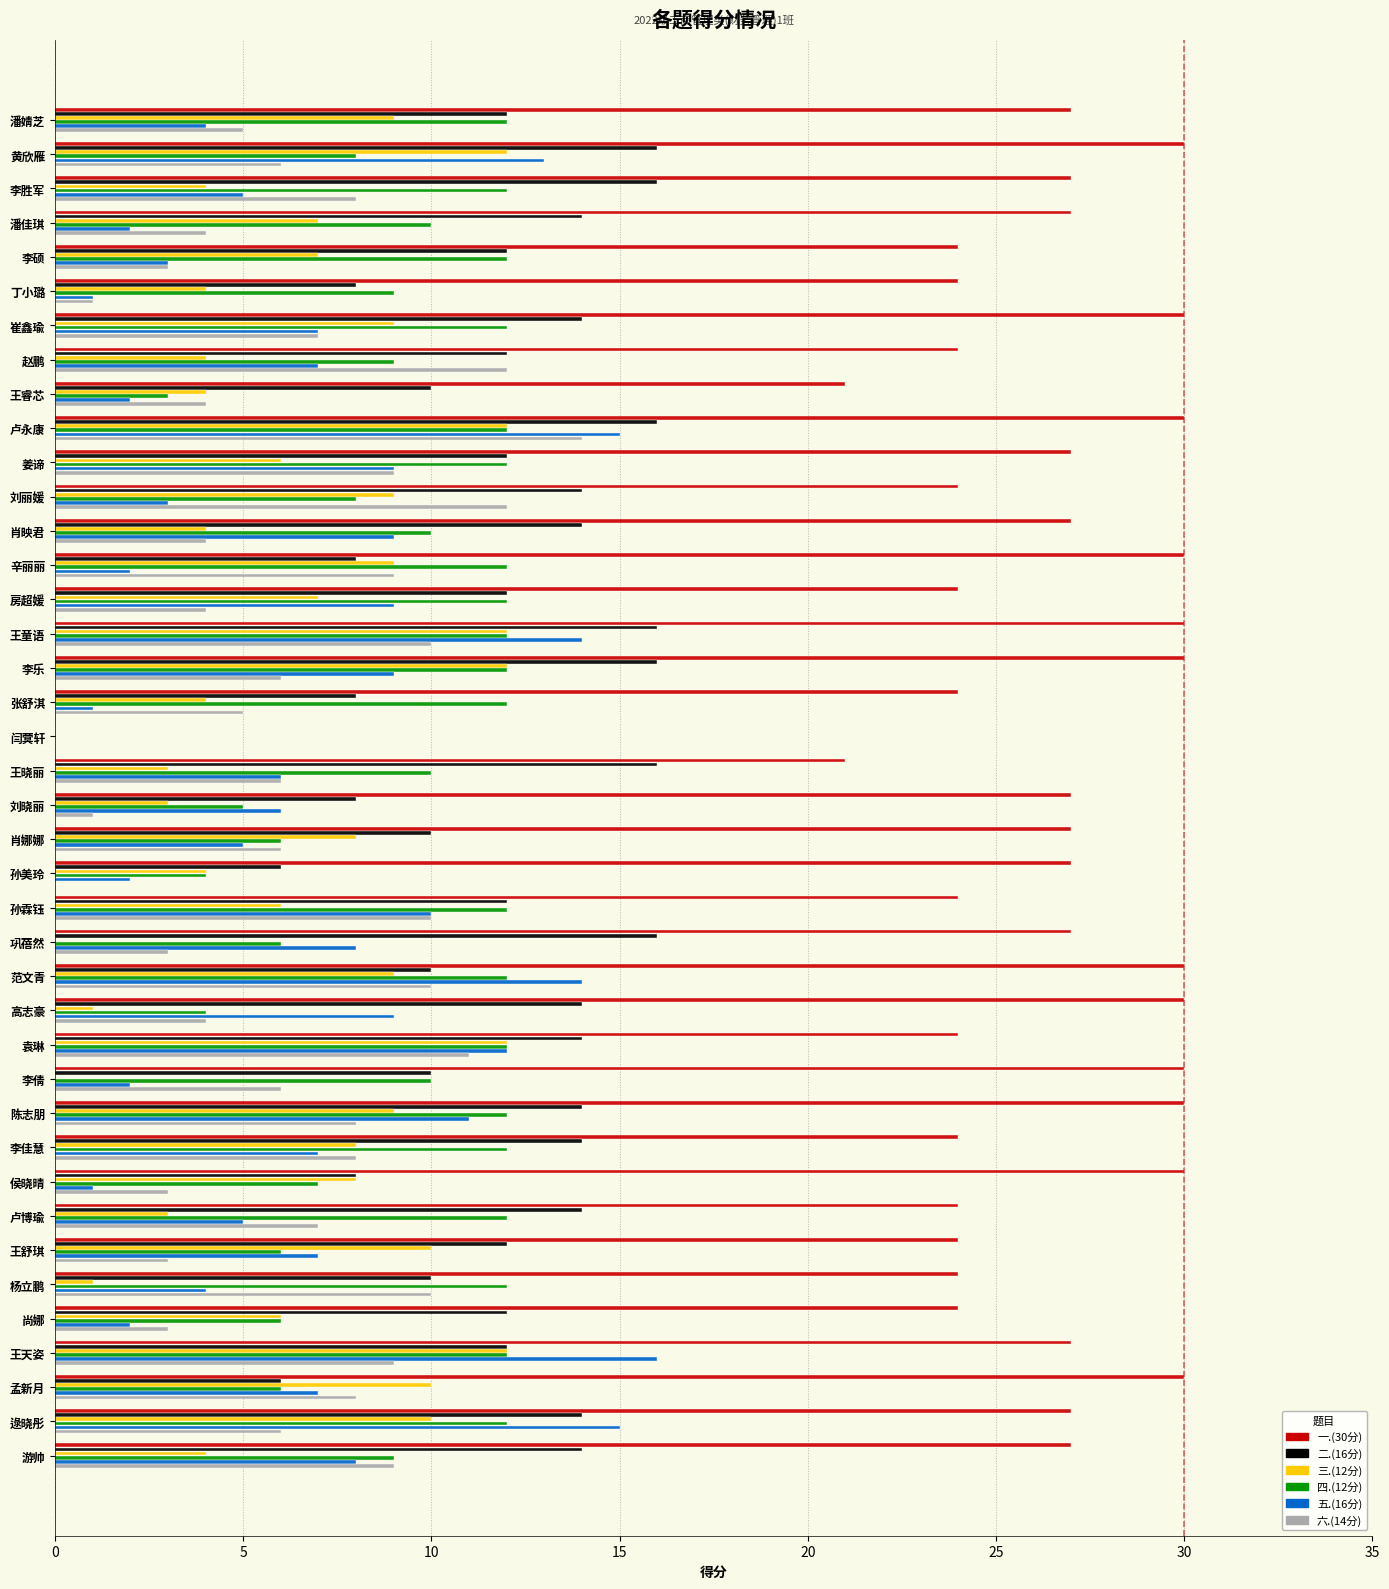

The value of 二.(16分) at 闫蓂轩 is 5. True or false?

False